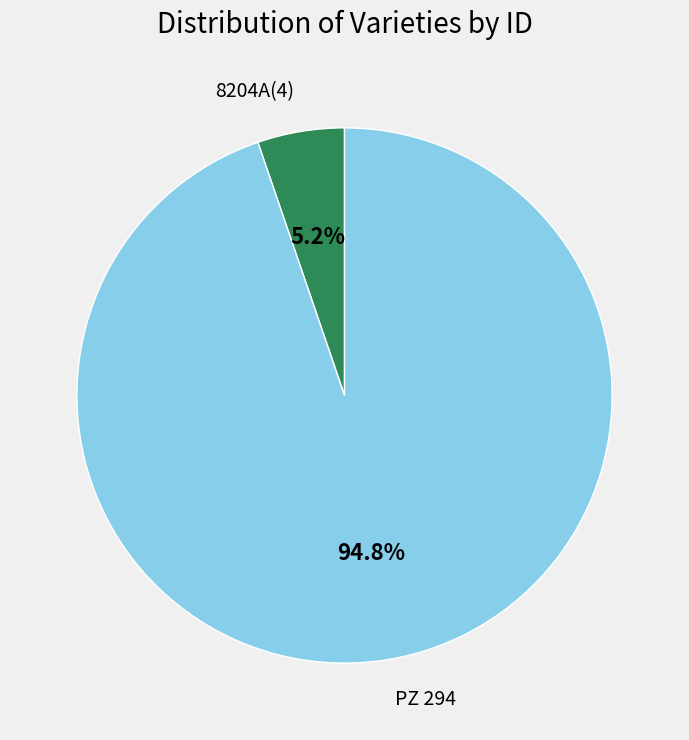

To the nearest percent, what is the combined percentage of PZ 294 and 8204A(4)?

100%